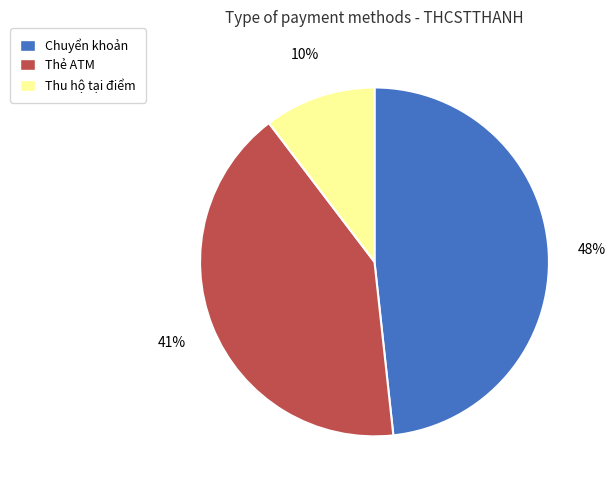

To the nearest percent, what is the difference between the largest and smallest slice percentages?

38%